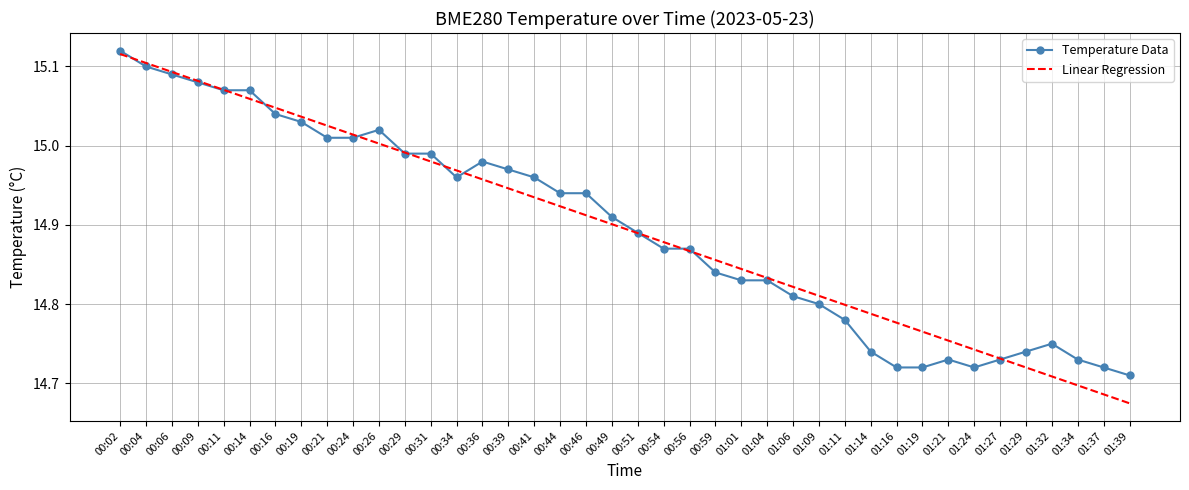

Rank the series at 00:26 from lowest to highest value.

Linear Regression, Temperature Data